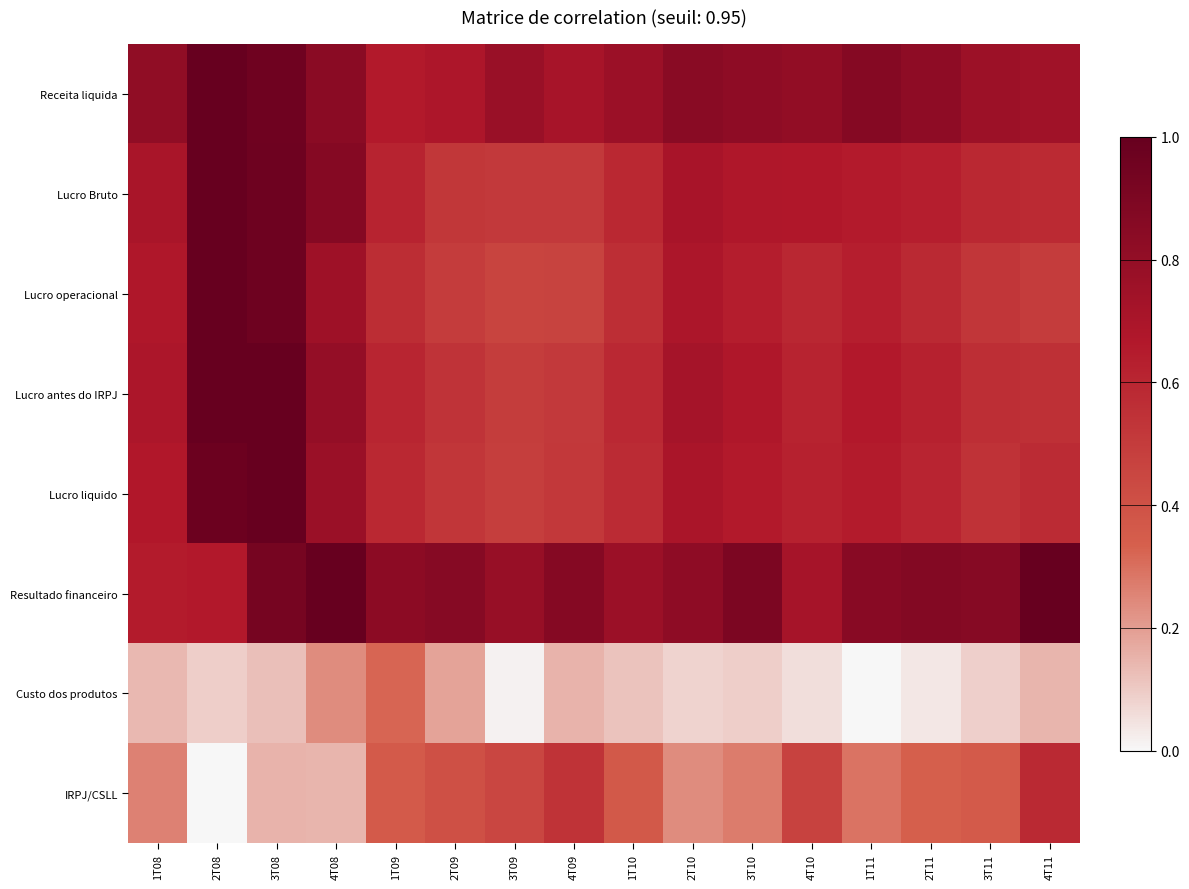

Between 4T08 and 1T11, which series saw the biggest shift?

Custo dos produtos